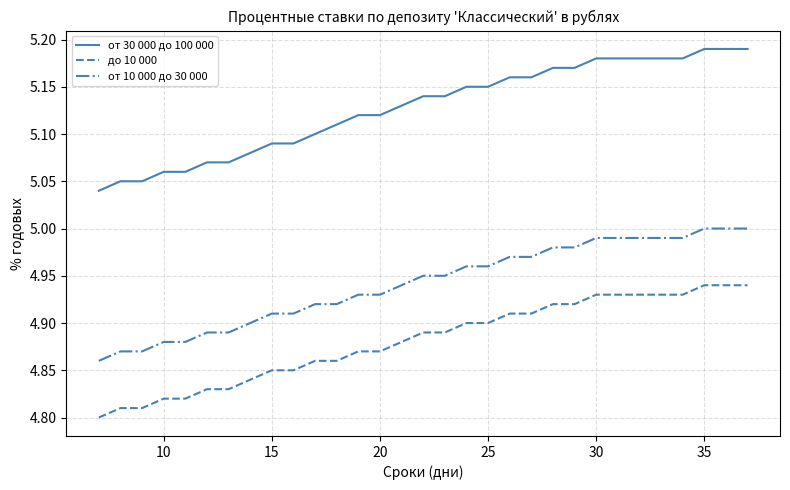

True or false: от 10 000 до 30 000 and до 10 000 intersect in this chart.

False